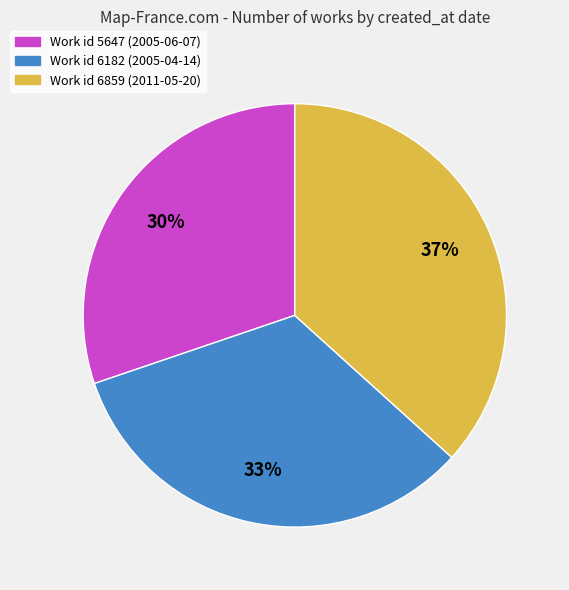

How many segments does this pie chart have?

3